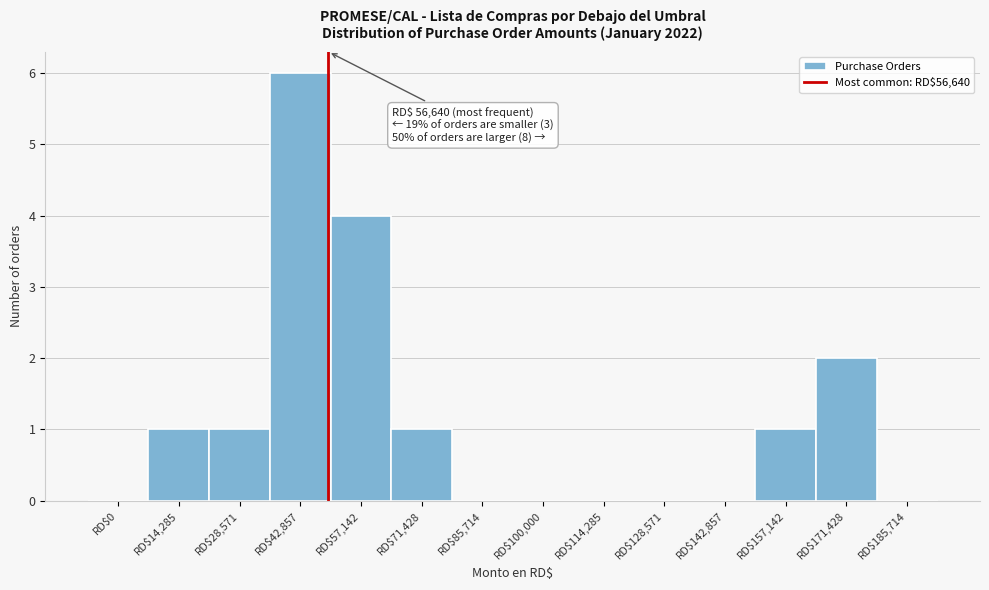

What is the sum of all values?

16